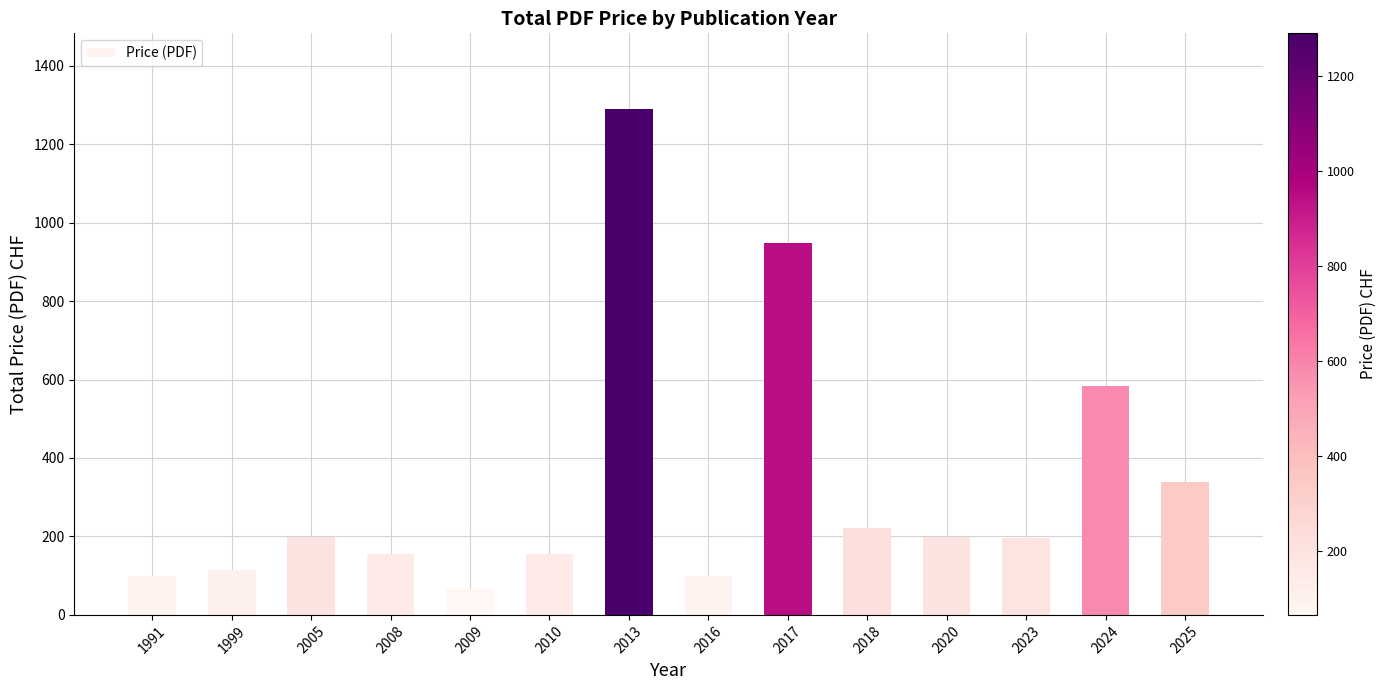

What is the value of the 14th bar from the left?

340